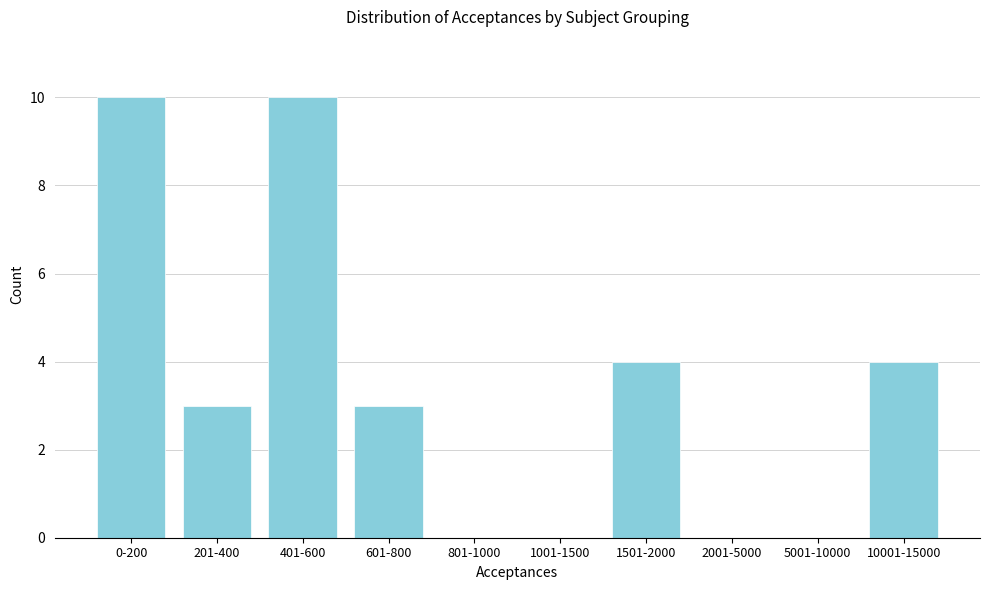

Reading left to right, transcribe all the data shown in this chart.

0-200=10	201-400=3	401-600=10	601-800=3	801-1000=0	1001-1500=0	1501-2000=4	2001-5000=0	5001-10000=0	10001-15000=4